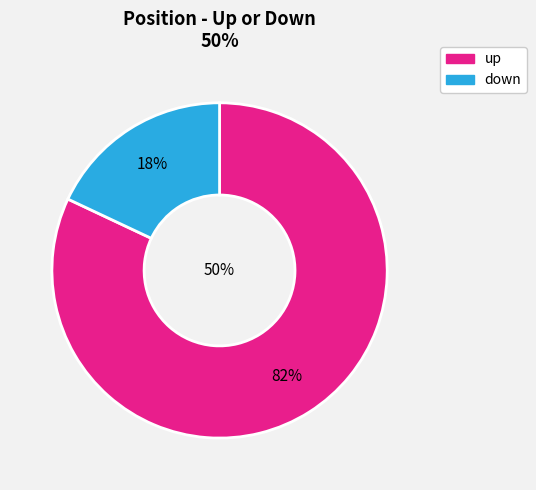

What is the change in value from up to down?

-64